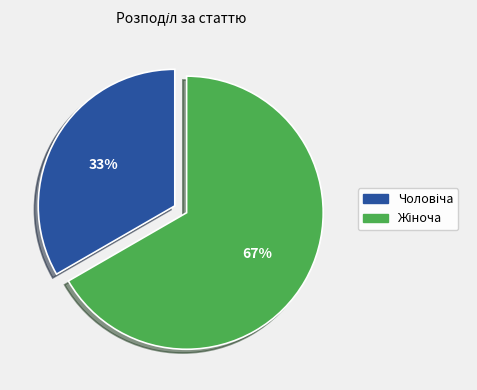

To the nearest percent, what is the average slice percentage?

50%